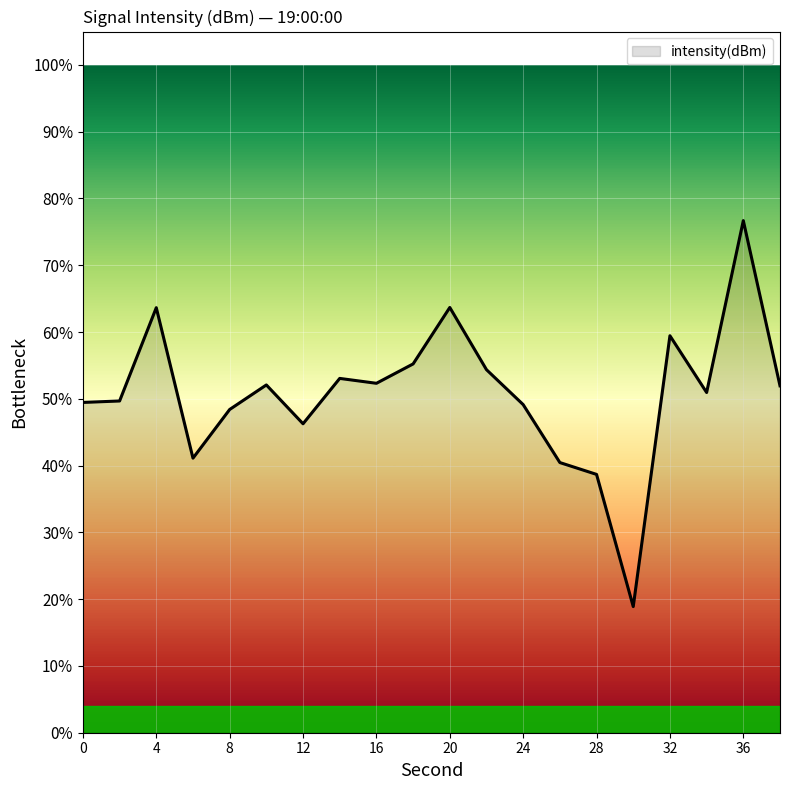

What is the smallest value displayed?

18.9